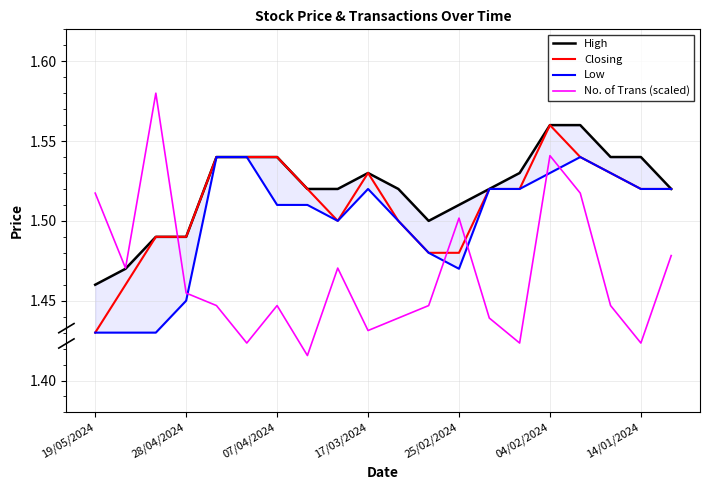

Does the chart display data point markers on the line(s)?

No